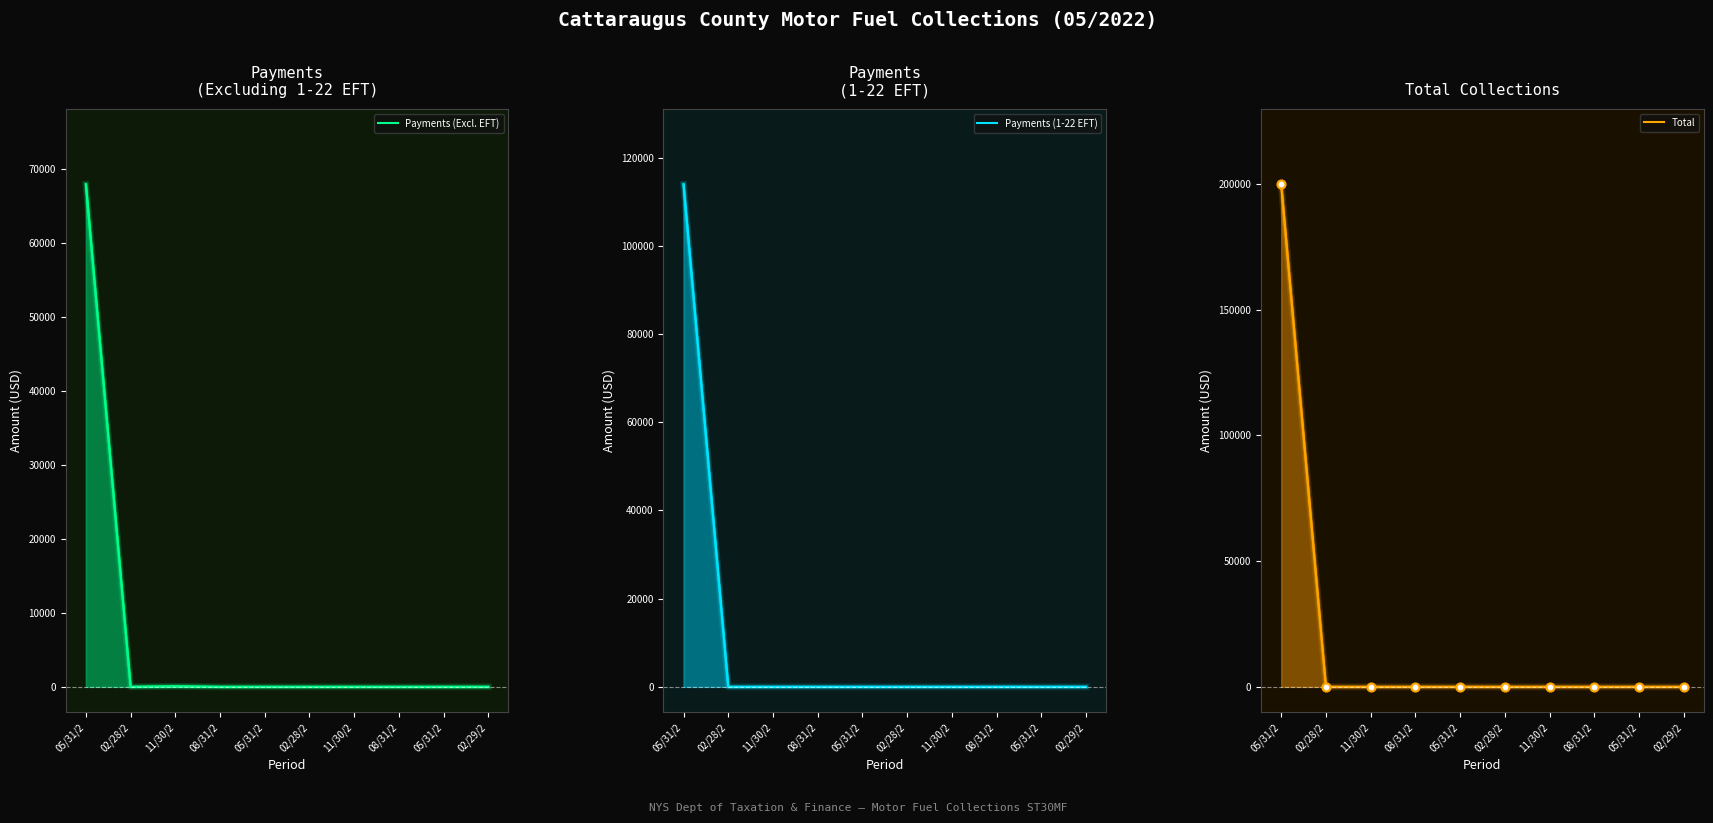

Which series has the largest Y range (max minus min)?

Total